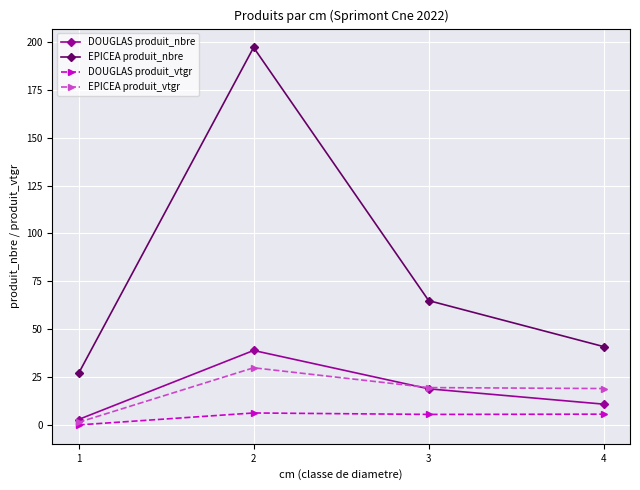

True or false: DOUGLAS produit_nbre and EPICEA produit_nbre intersect in this chart.

False